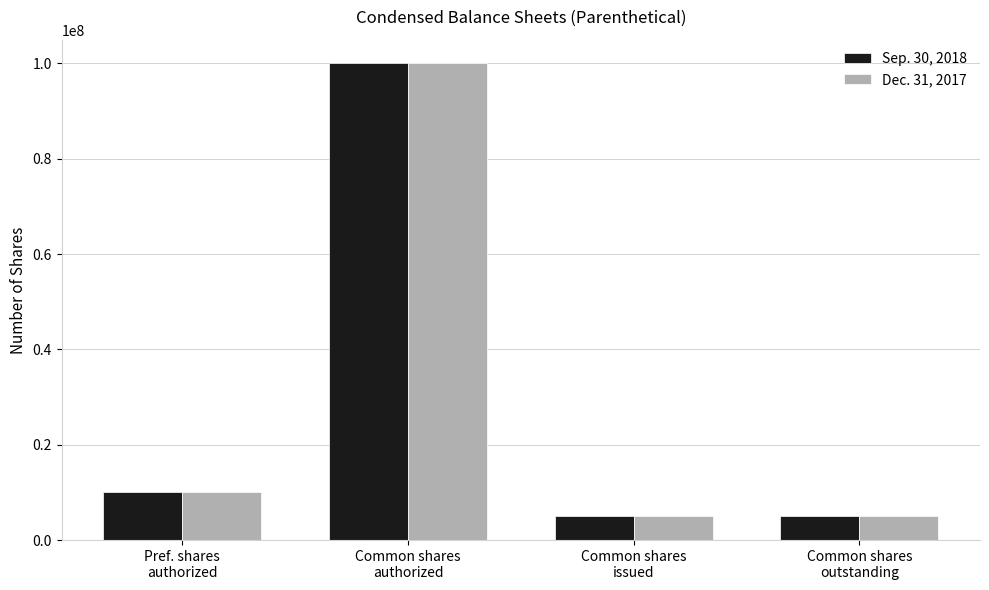

What position from the right is Pref. shares
authorized?

4